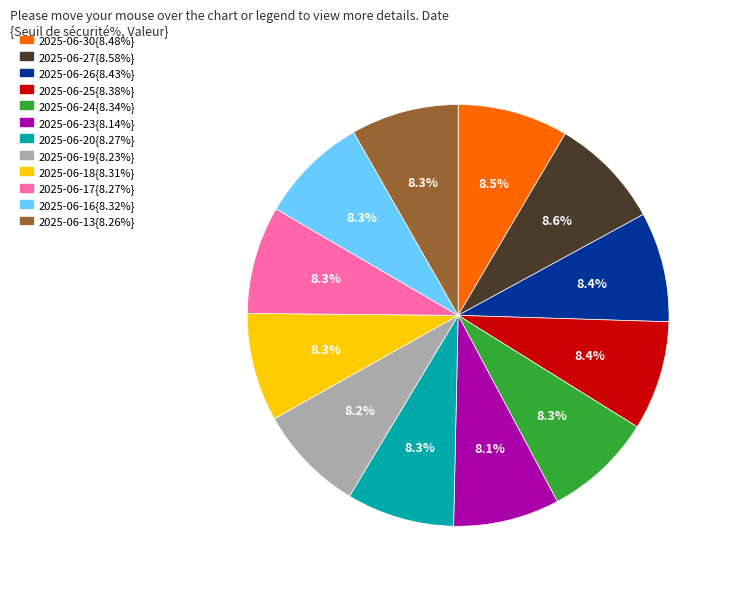

Is there any slice that represents more than half of the pie?

No